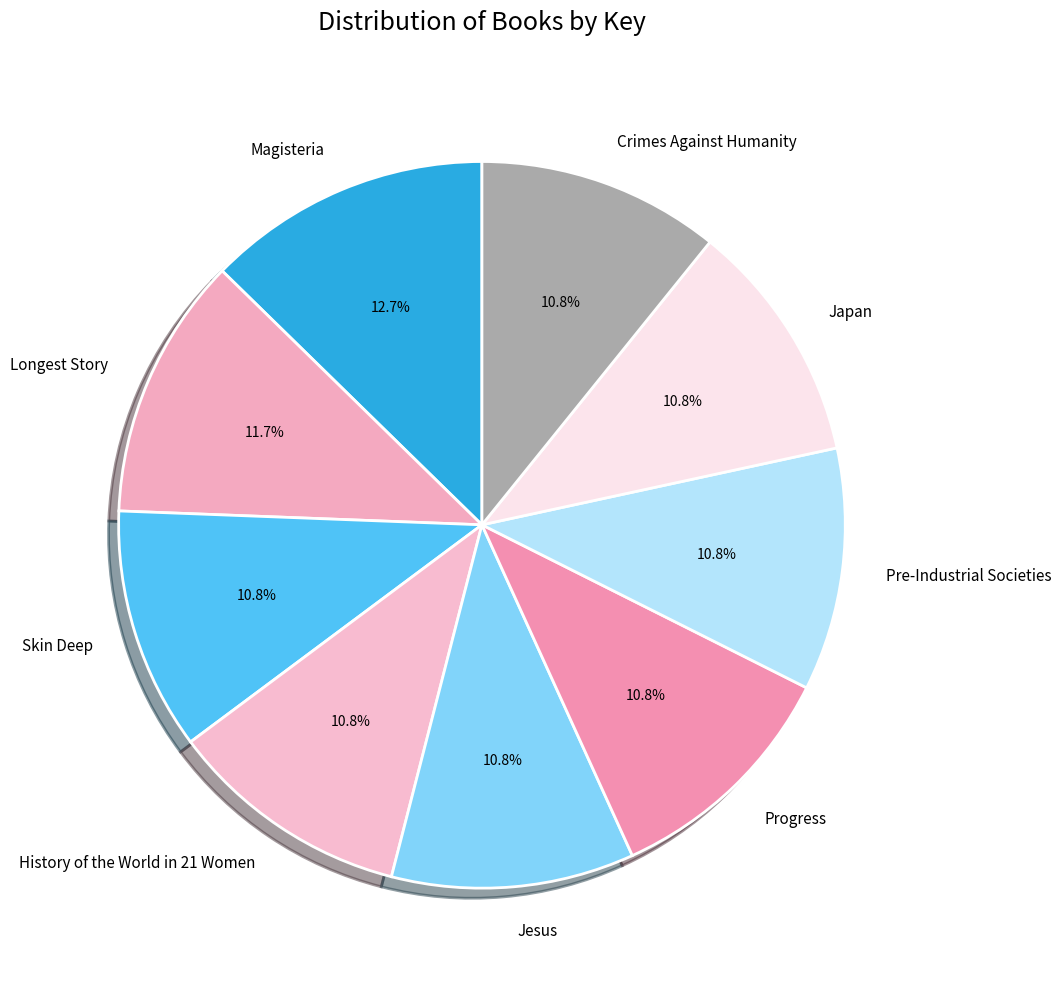

Combined, do Longest Story and History of the World in 21 Women account for over 50%?

No